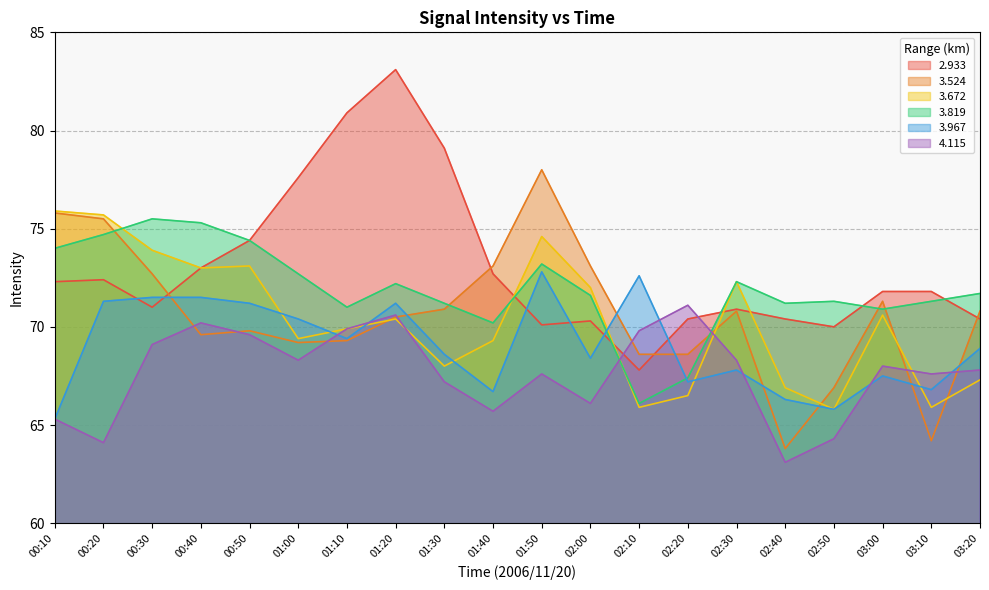

How many lines are shown in the chart?

6